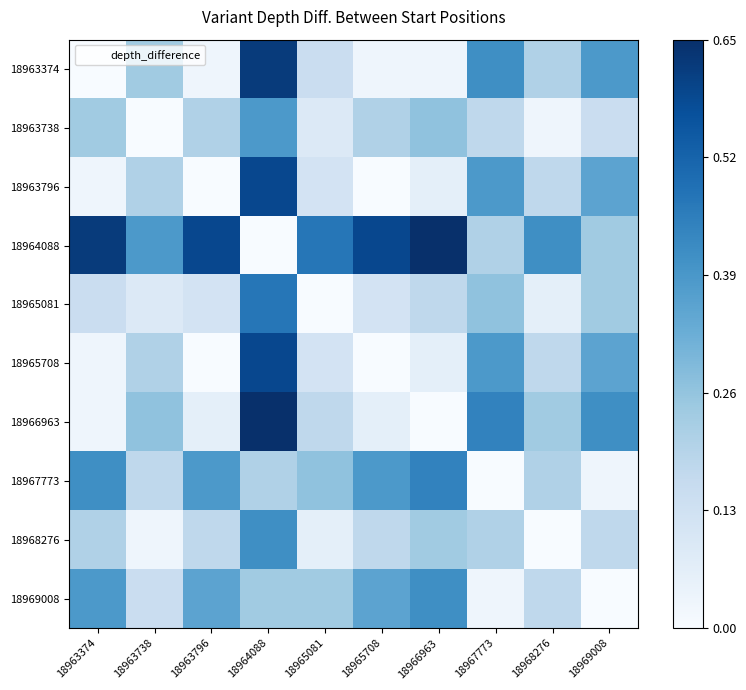

At how many categories does at least one series exceed 0?

10